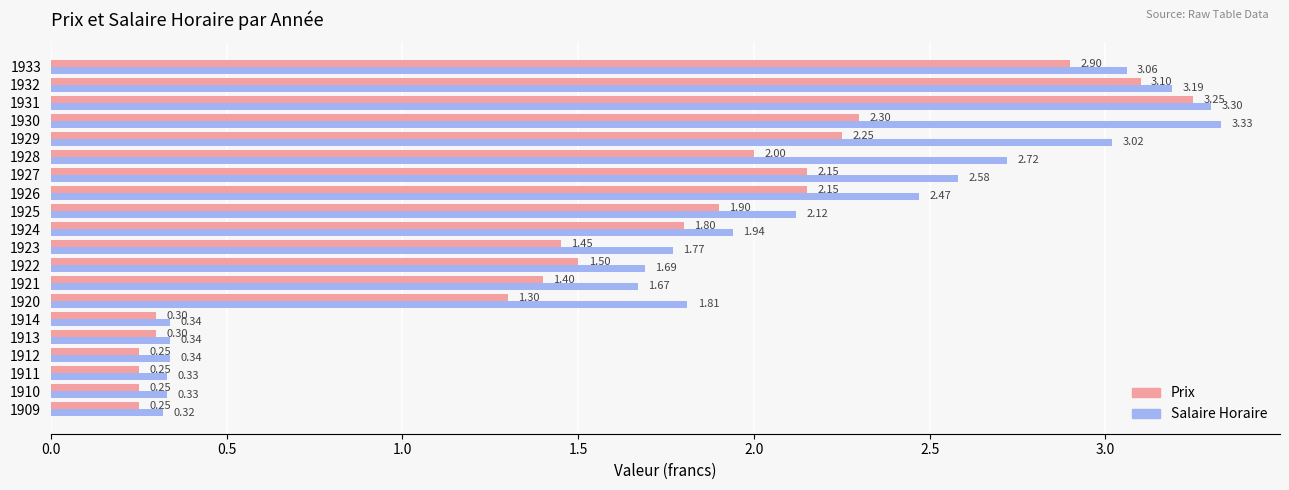

At which label does Prix reach its peak?

1931